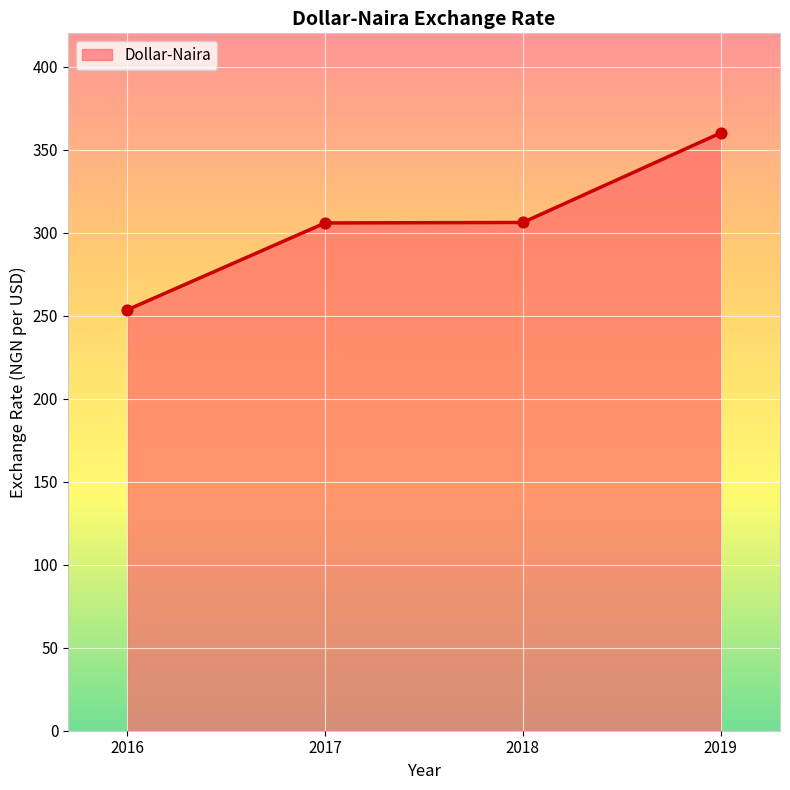

Which has a higher value, 2016 or 2018?

2018